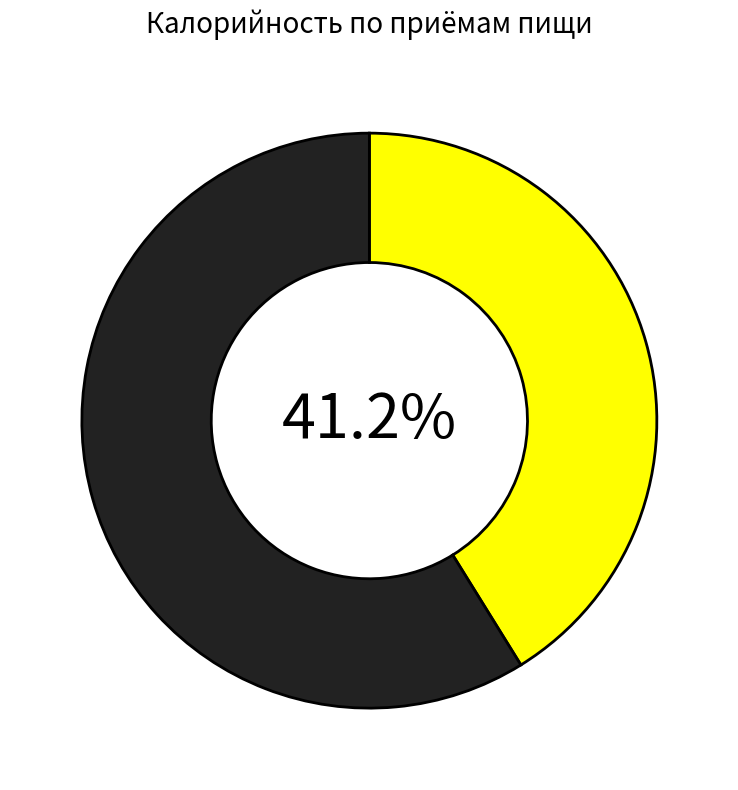

Does any single category account for the majority?

Yes